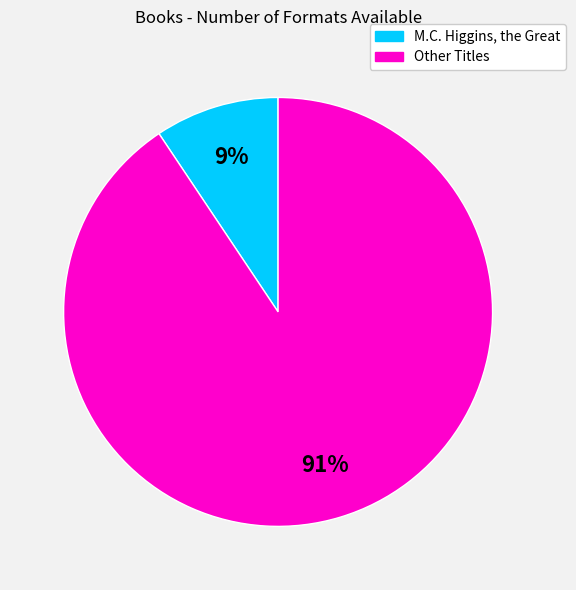

To the nearest percent, what is the average slice percentage?

50%